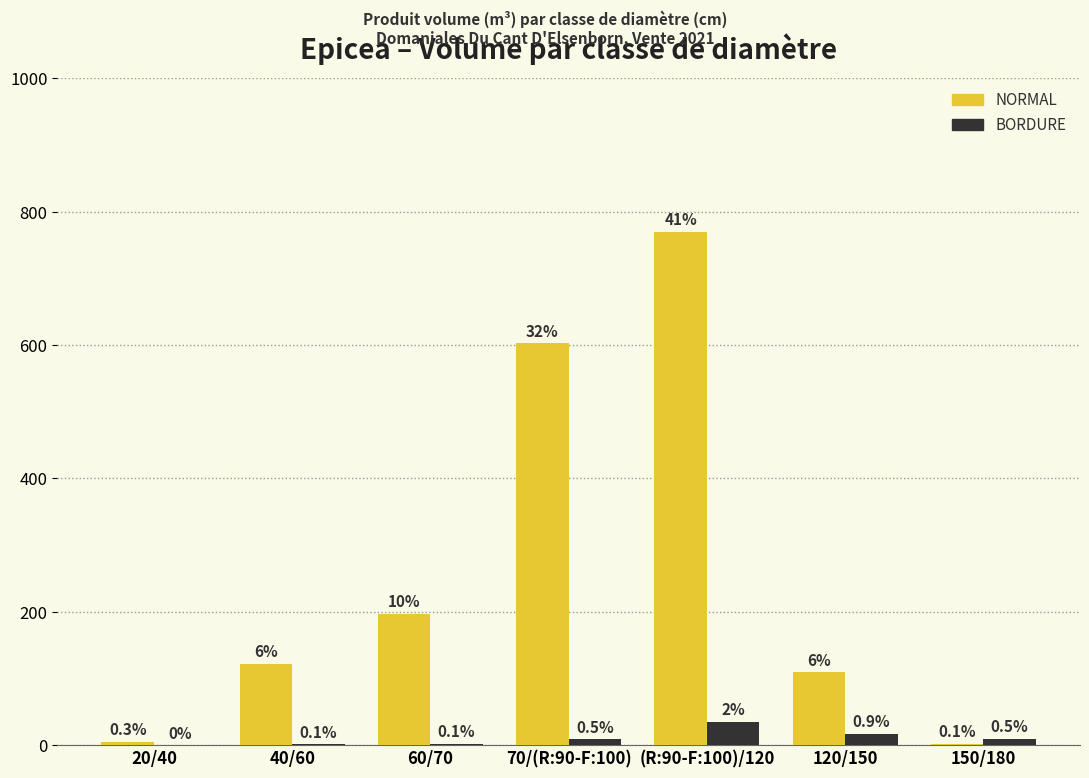

Does the chart contain stacked bars?

No